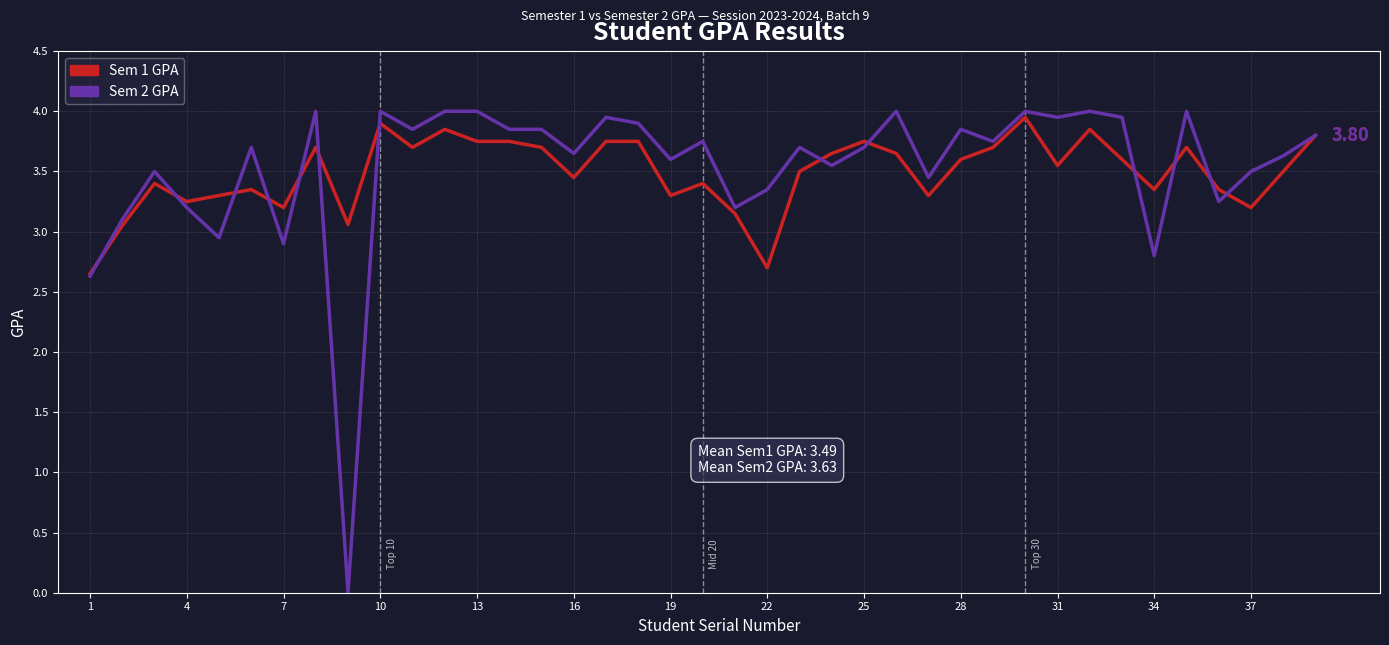

How many lines are shown in the chart?

2